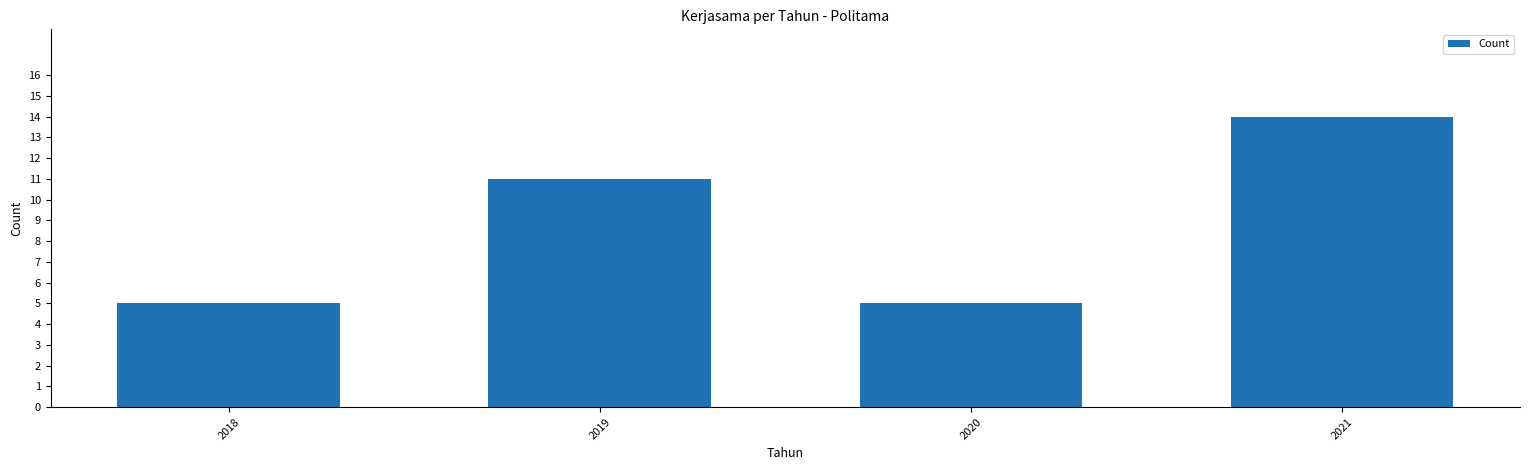

Where is the data nearest to the value 9?

2019